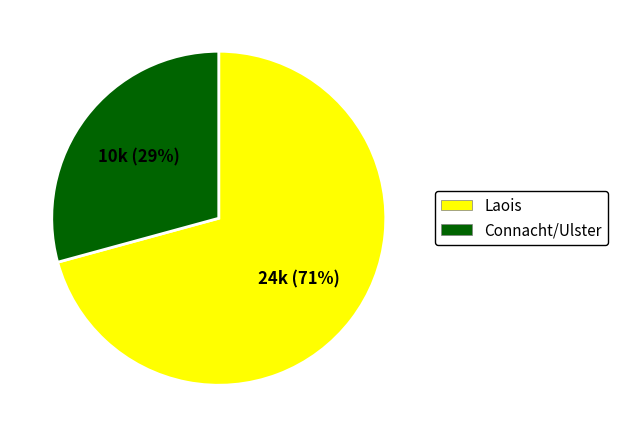

Is the sum of Connacht/Ulster and Laois greater than half?

Yes